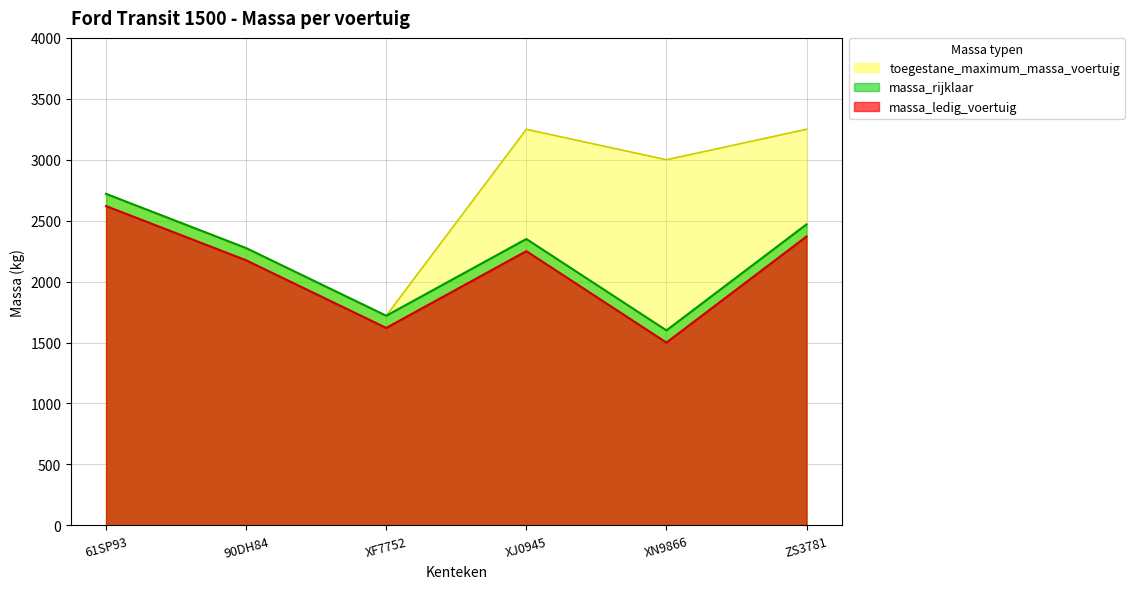

What is the highest value of the massa_ledig_voertuig series?

2620